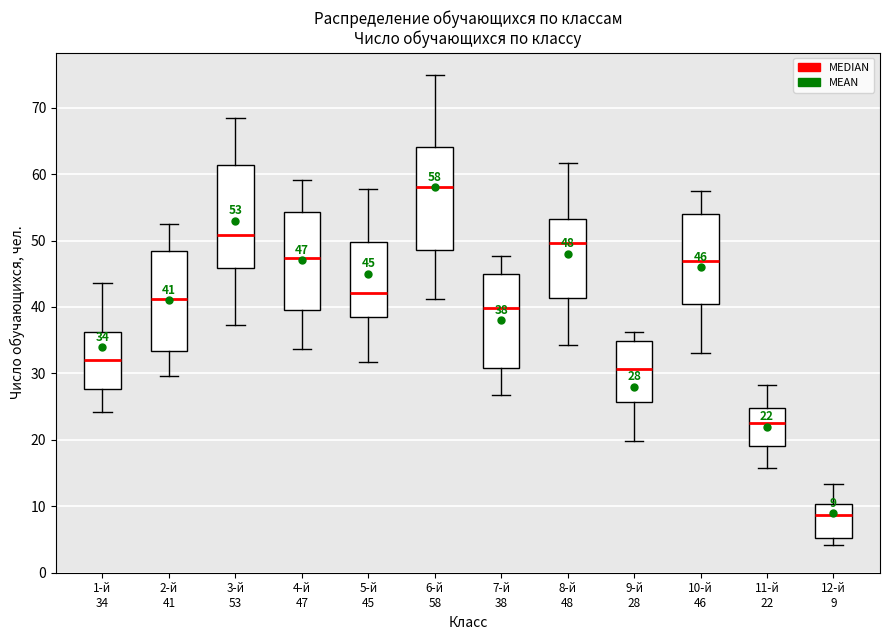

Which box's median line is the lowest?

12-й 9